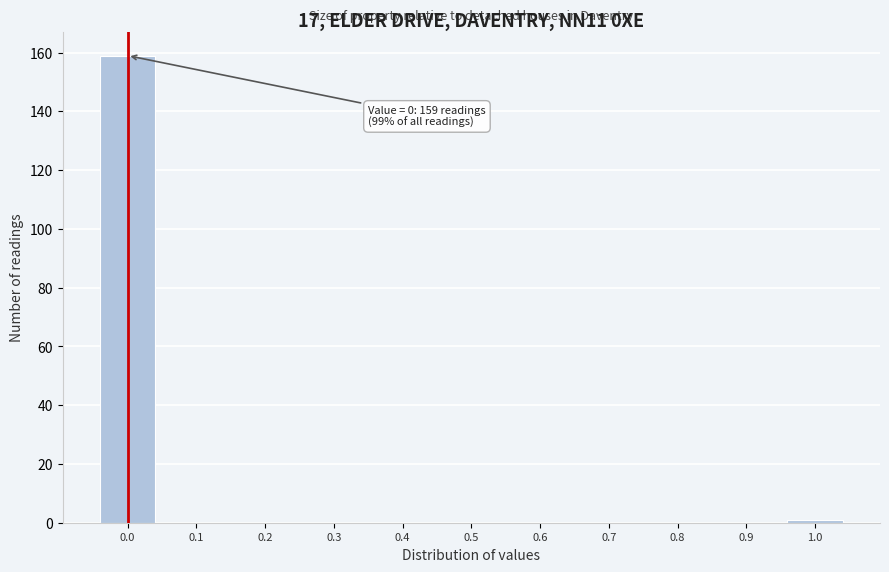

Reading right to left, transcribe all the data shown in this chart.

1.0=1	0.9=0	0.8=0	0.7=0	0.6=0	0.5=0	0.4=0	0.3=0	0.2=0	0.1=0	0.0=159